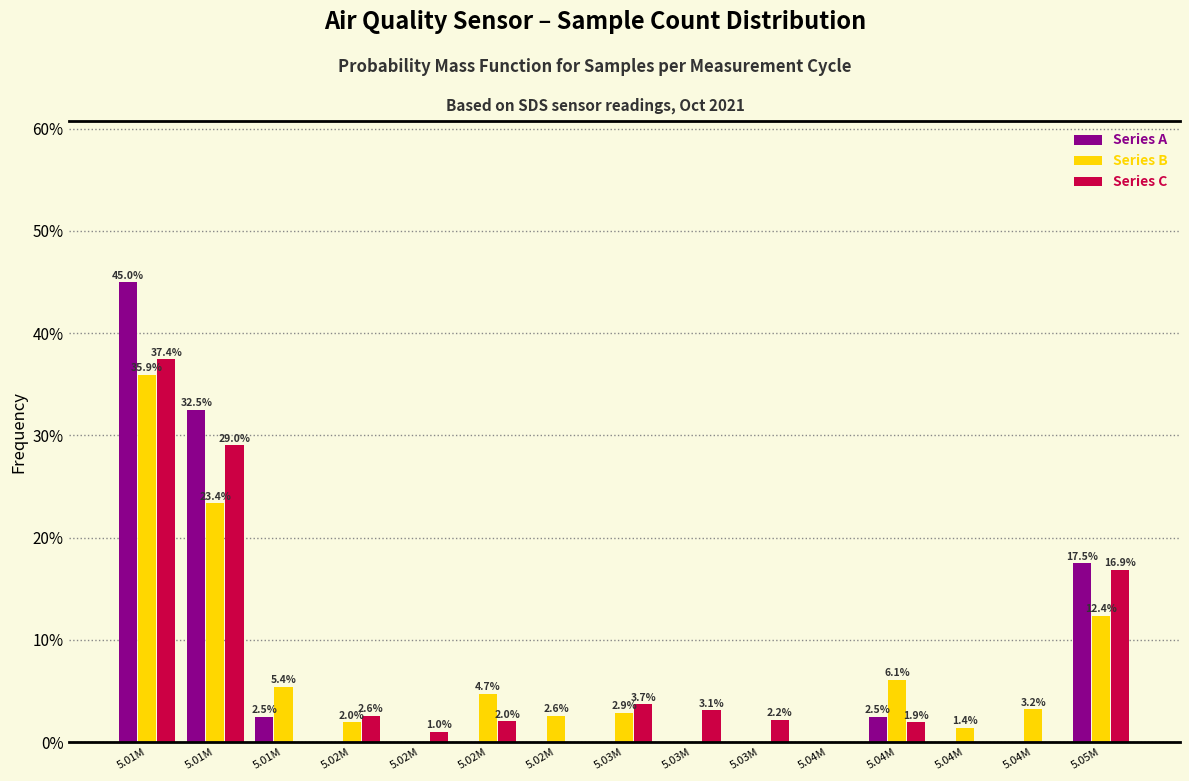

Count the number of data series in this chart.

3